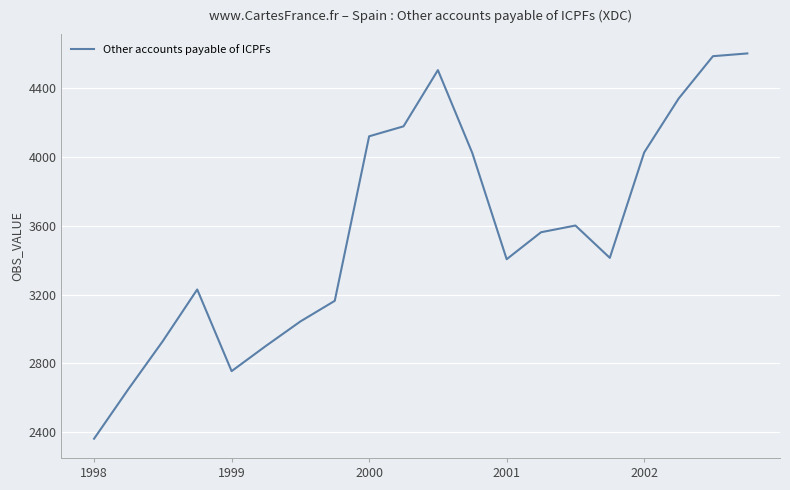

What is the greatest value displayed?

4603